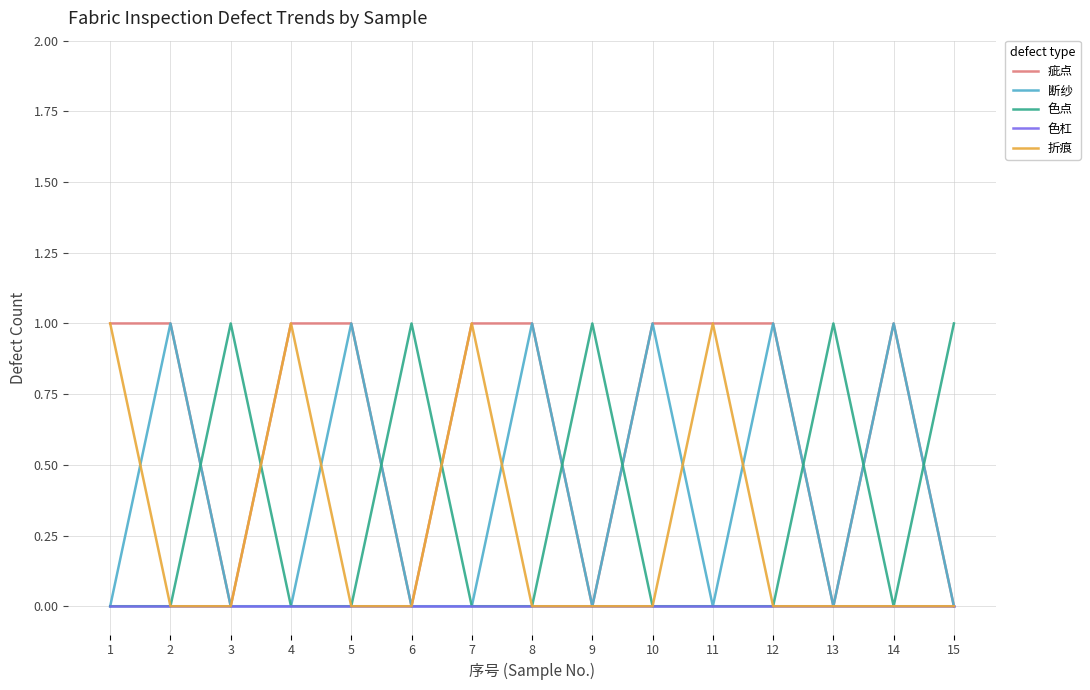

What are all the series names shown in the legend?

疵点, 断纱, 色点, 色杠, 折痕